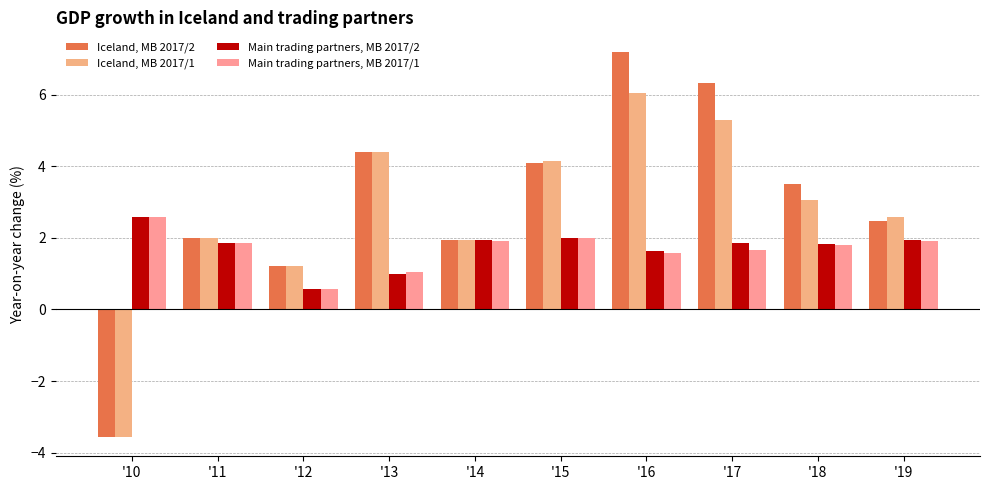

Rank the series by their maximum value, from highest to lowest.

Iceland, MB 2017/2, Iceland, MB 2017/1, Main trading partners, MB 2017/2, Main trading partners, MB 2017/1